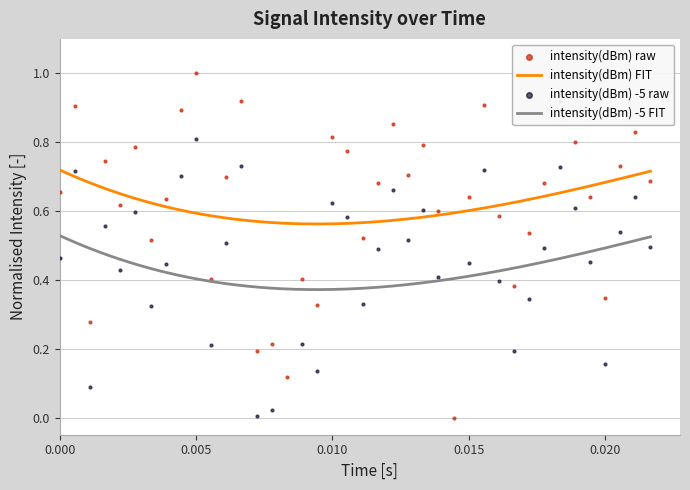

True or false: intensity(dBm) FIT and intensity(dBm) -5 FIT intersect in this chart.

False